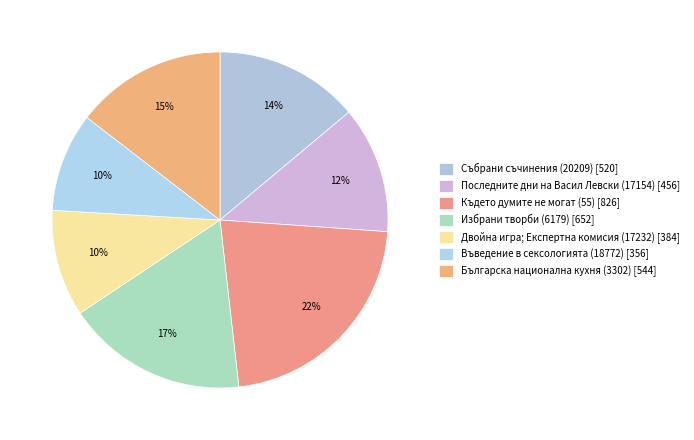

The Българска национална кухня (3302) [544] slice represents 3% of the pie. True or false?

False